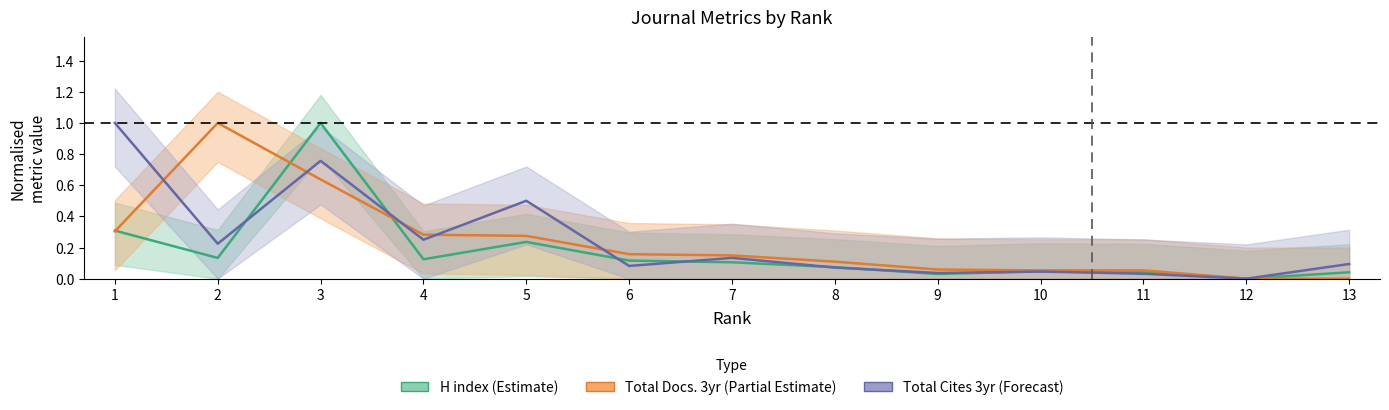

Which has a higher value, 1 or 3?

3